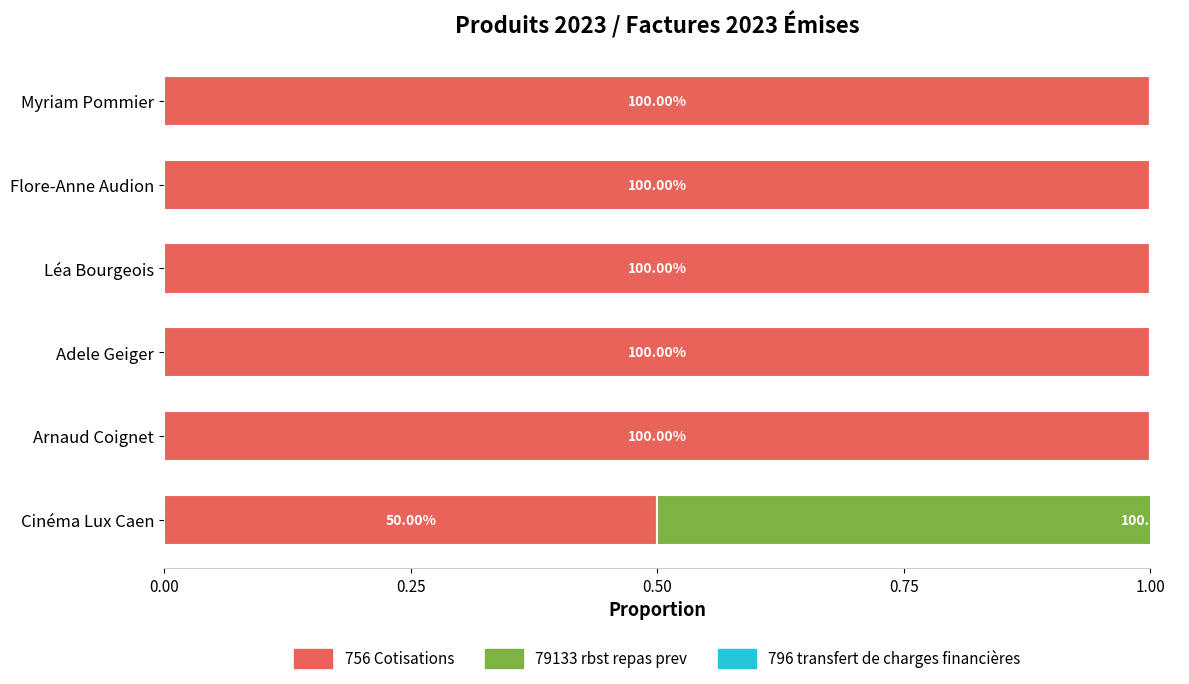

How many bars are there in each group?

3